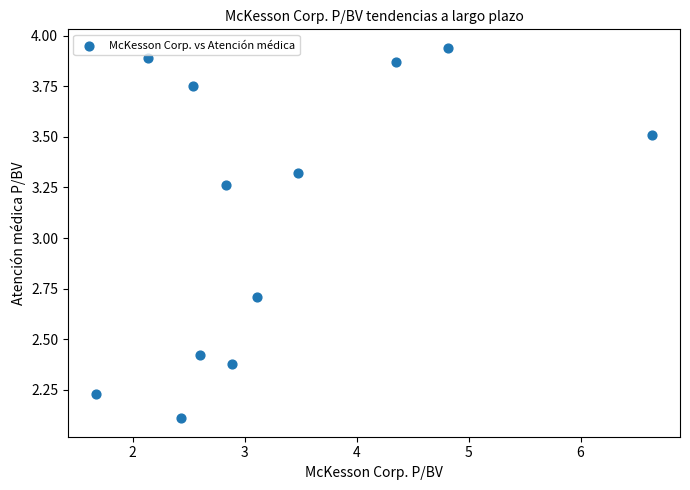

What is the range of Y values (max minus min)?

1.8